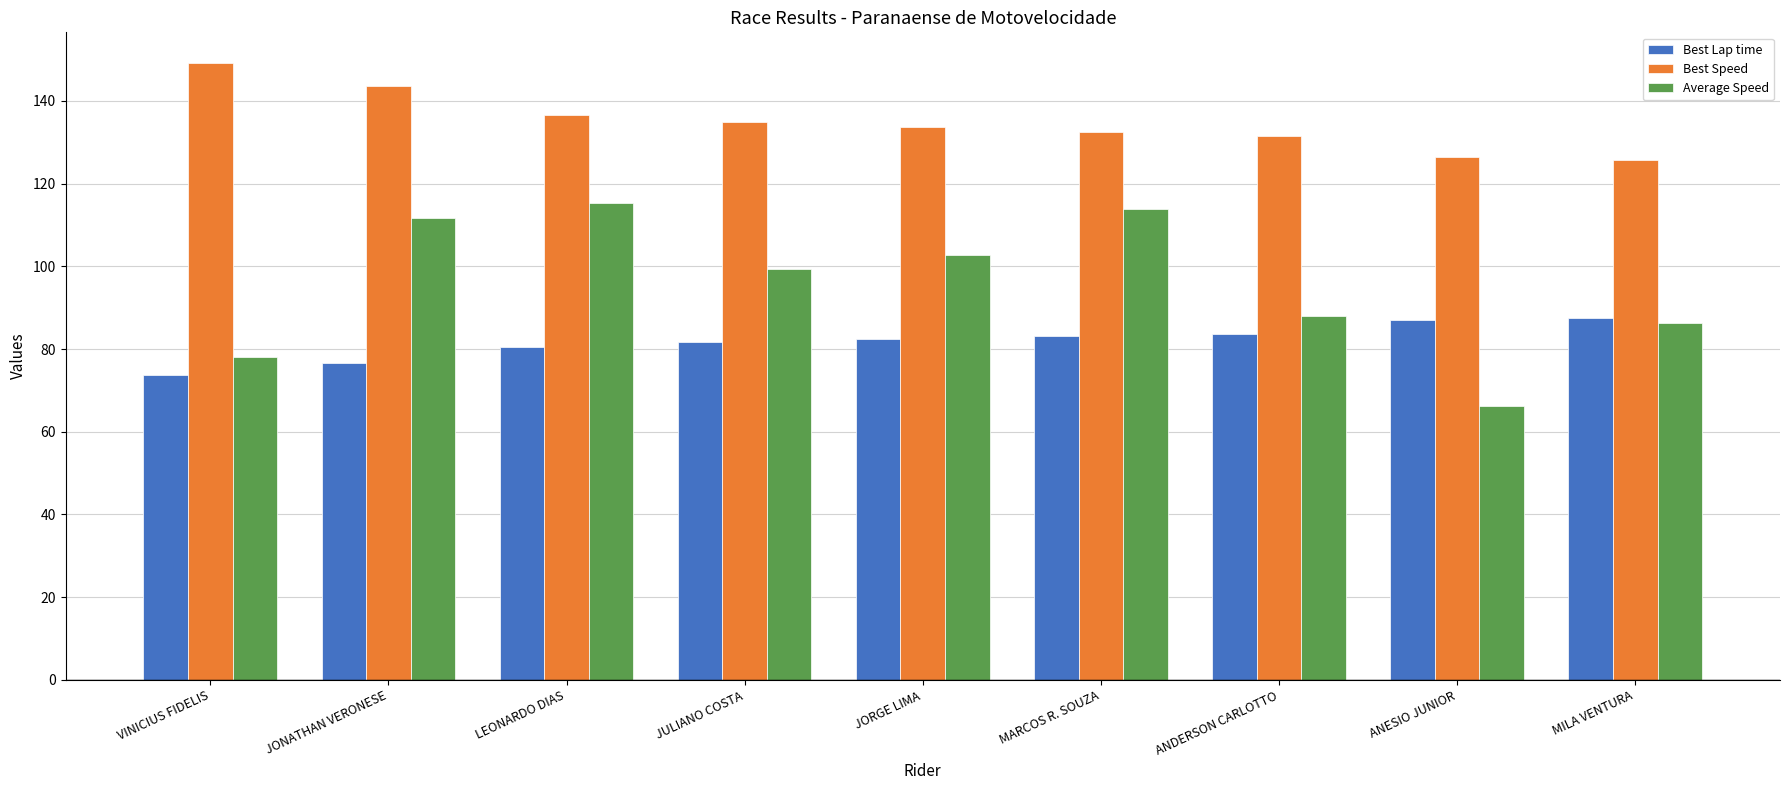

What position from the left is JONATHAN VERONESE?

2